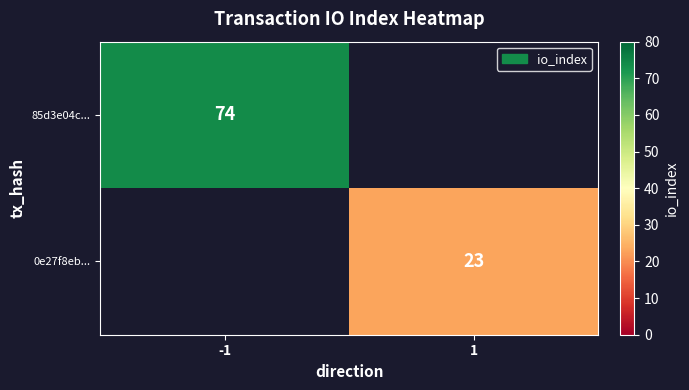

Is the value of 85d3e04c... at -1 greater than the value of 0e27f8eb... at 1?

Yes